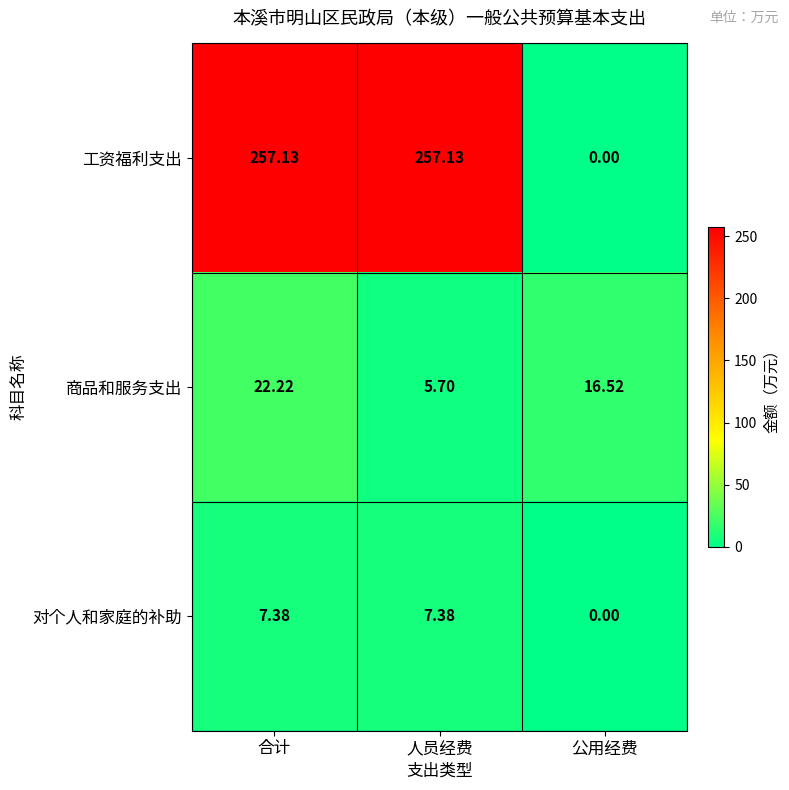

How many positive values does the 对个人和家庭的补助 series have?

2